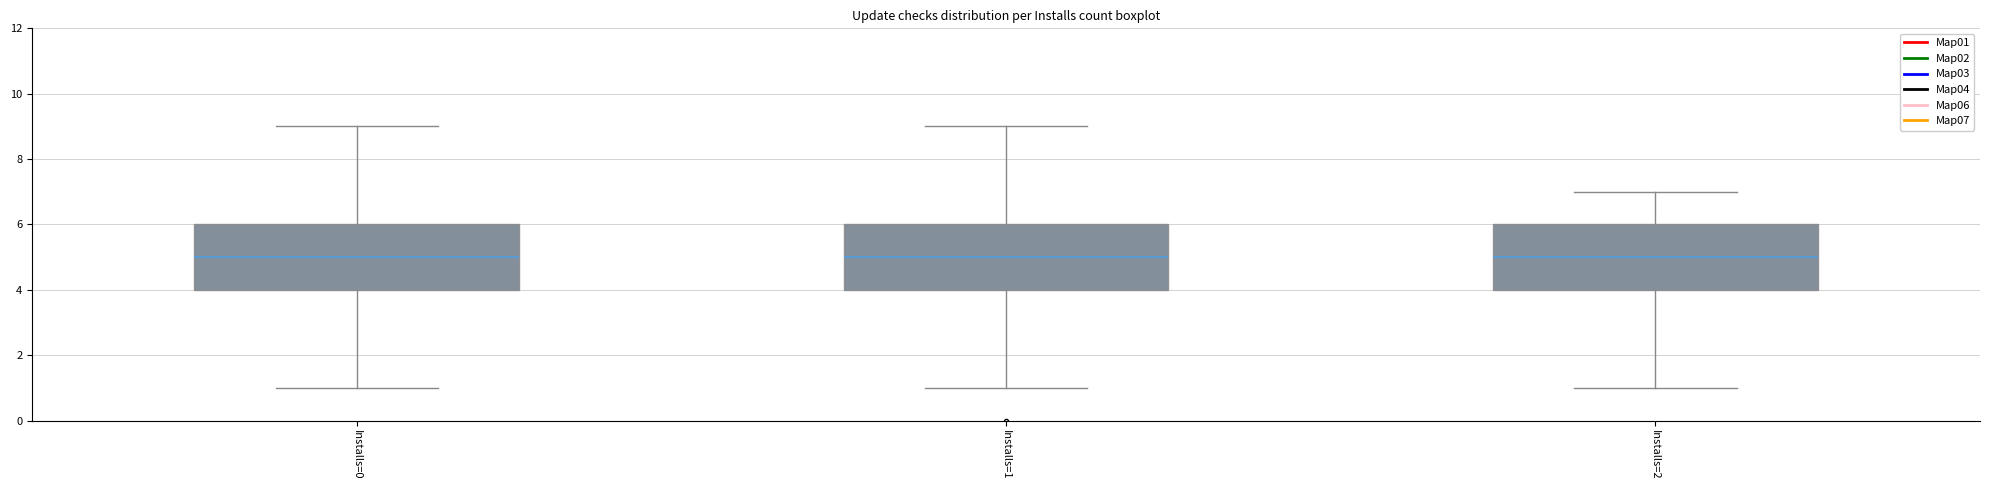

Reading left to right, read every box against the y-axis: the position of its median line, the range the box covers, and the ends of its whiskers. The values are not printed on the chart, so give them approximately, as read against the axis.

Installs=0: median 5, box 4 to 6, whiskers 1 to 9
Installs=1: median 5, box 4 to 6, whiskers 1 to 9
Installs=2: median 5, box 4 to 6, whiskers 1 to 7